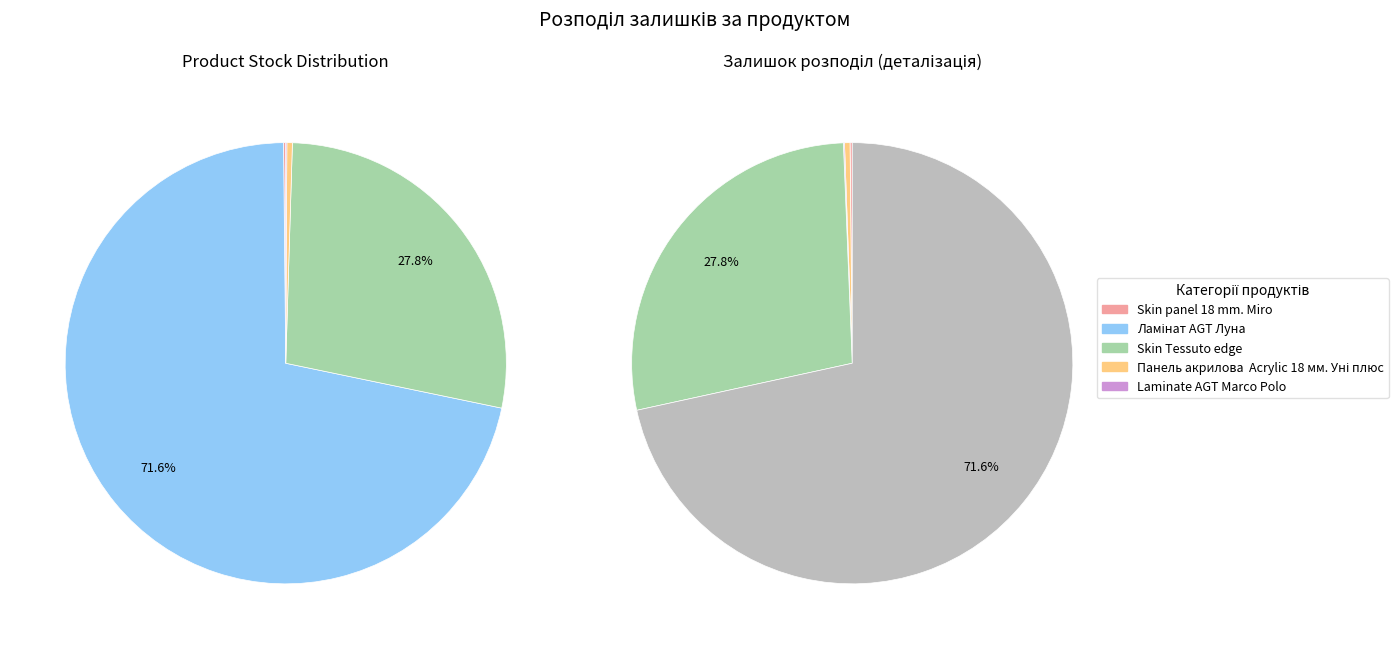

What percentage is the Ламінат AGT Луна slice, to the nearest percent?

72%